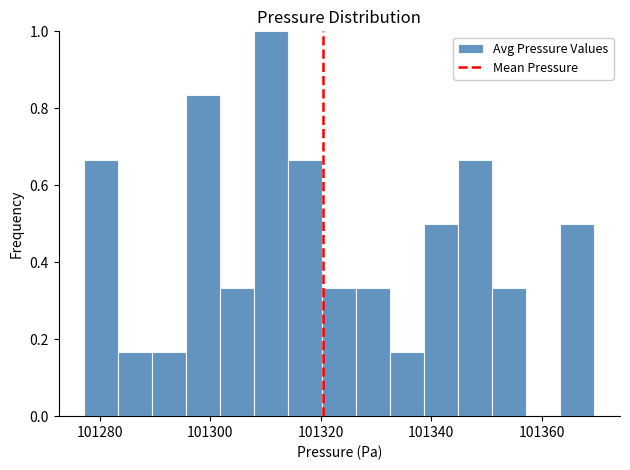

Around what value on the x-axis is the tallest bar? Give the approximate position of its centre, as read against the axis.

101312